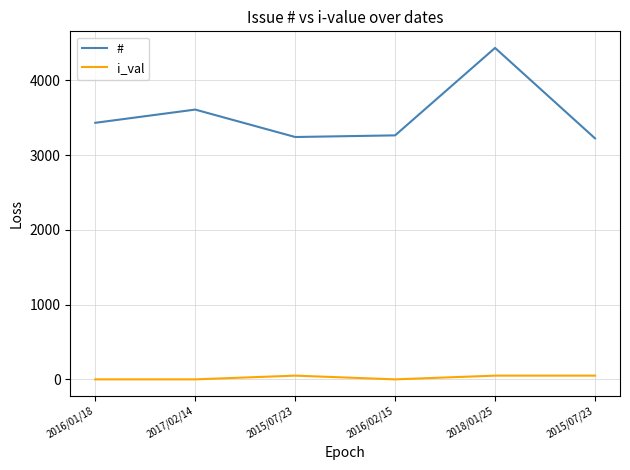

What is the maximum value shown in the chart?

4434